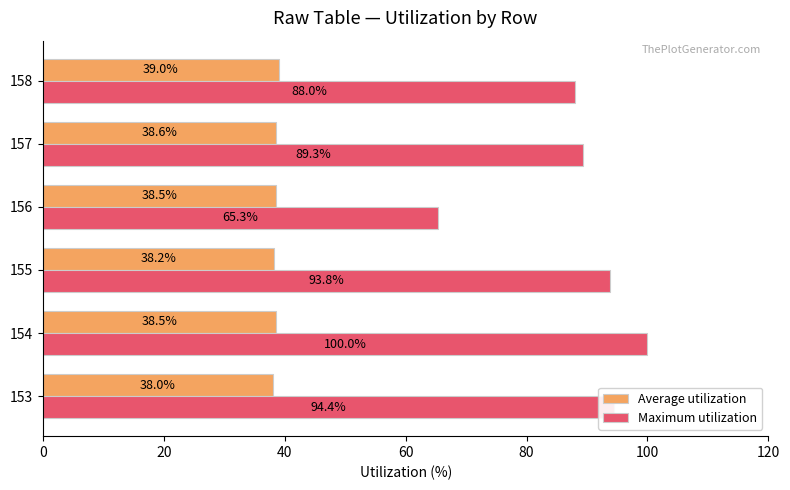

At which label is Maximum utilization closest to 82?

158